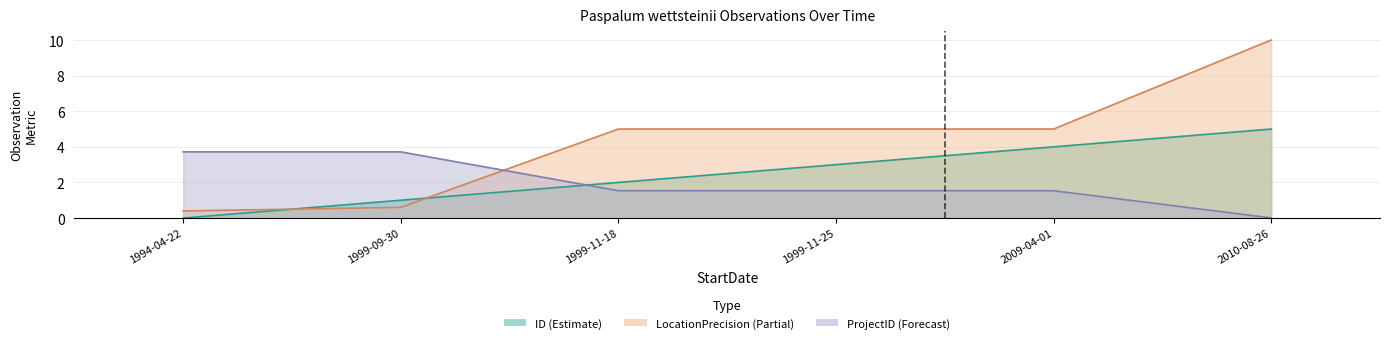

Rank the series by their average value, from lowest to highest.

SiteVisitID, ID, SiteID